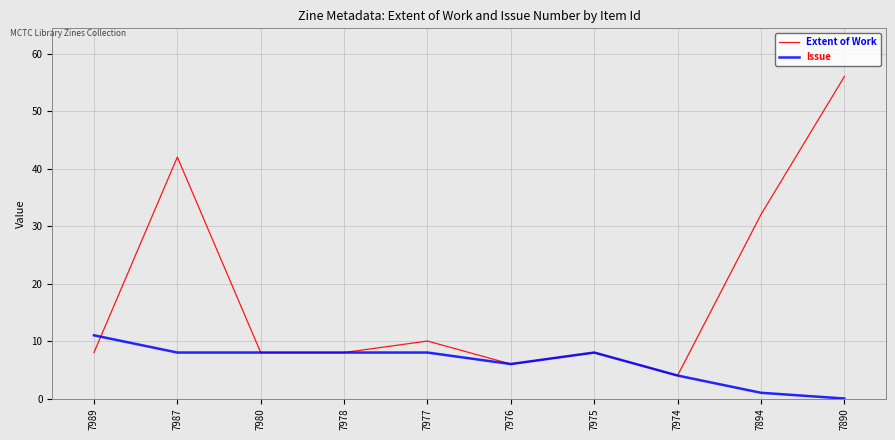

Where do Extent of Work and Issue first cross each other?

7989 and 7987